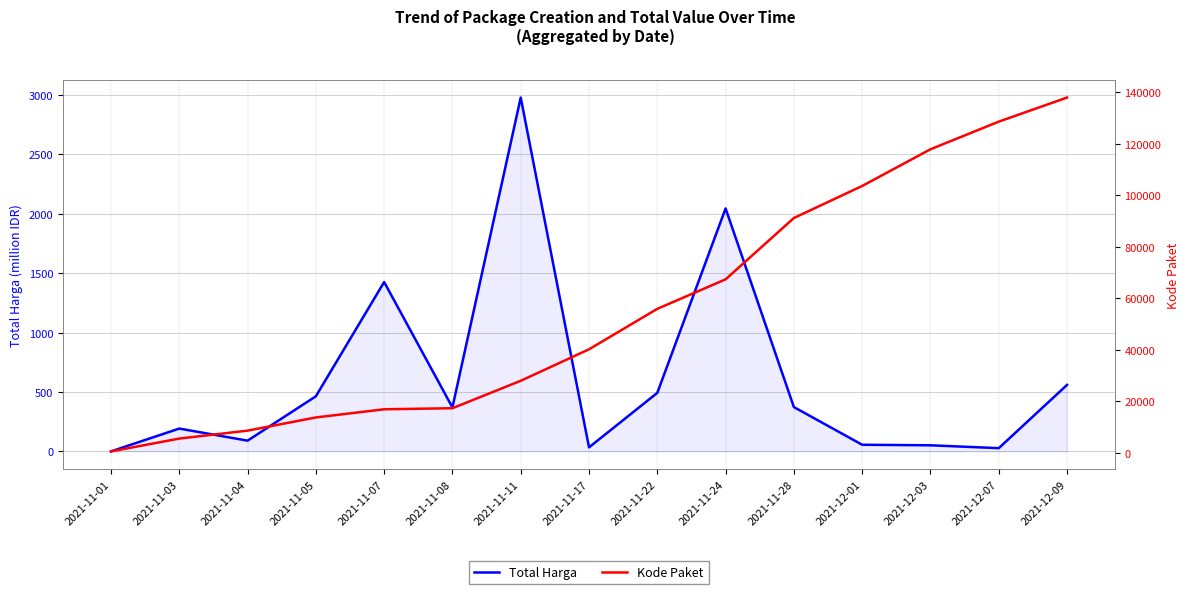

The Kode Paket series shows 137876.0 at 2021-12-09. True or false?

True